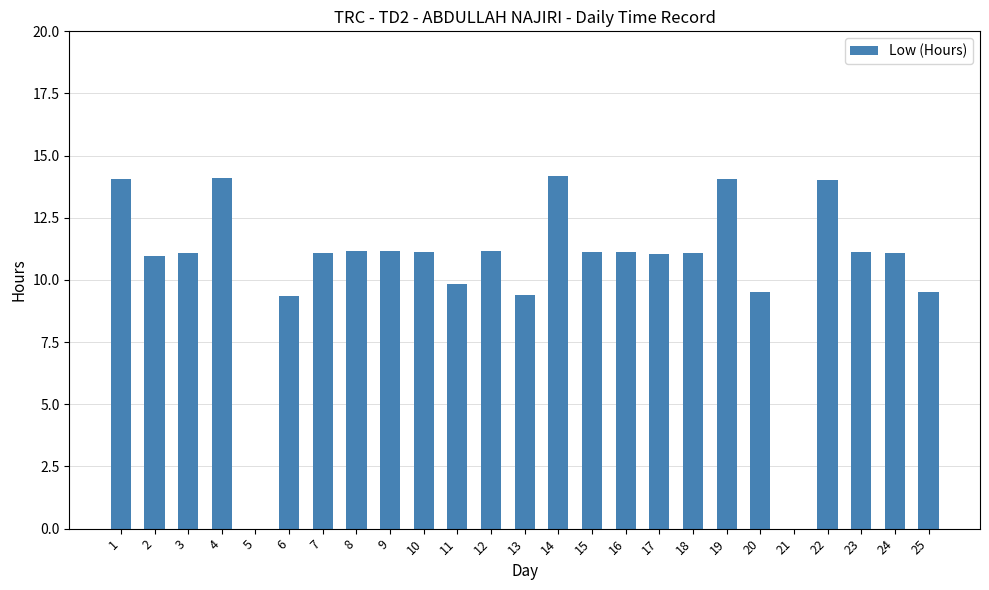

Between 11 and 1, which is larger?

1